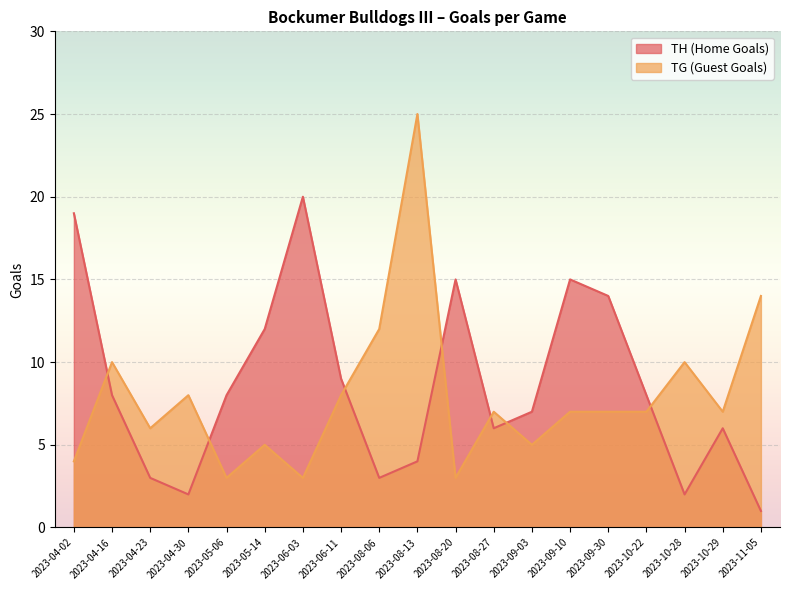

At which category does TH (Home Goals) reach its first local peak?

2023-06-03